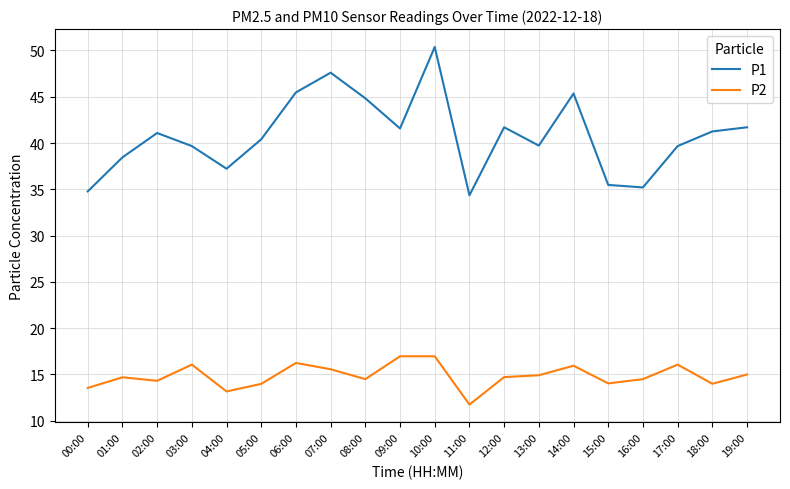

Count the number of data series in this chart.

2